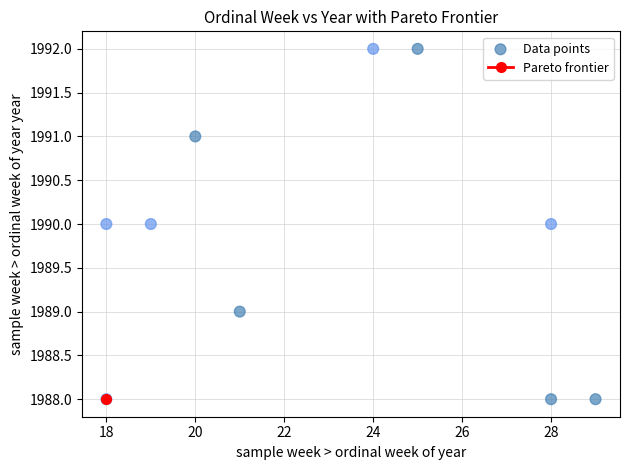

What is the range of Y values (max minus min)?

4